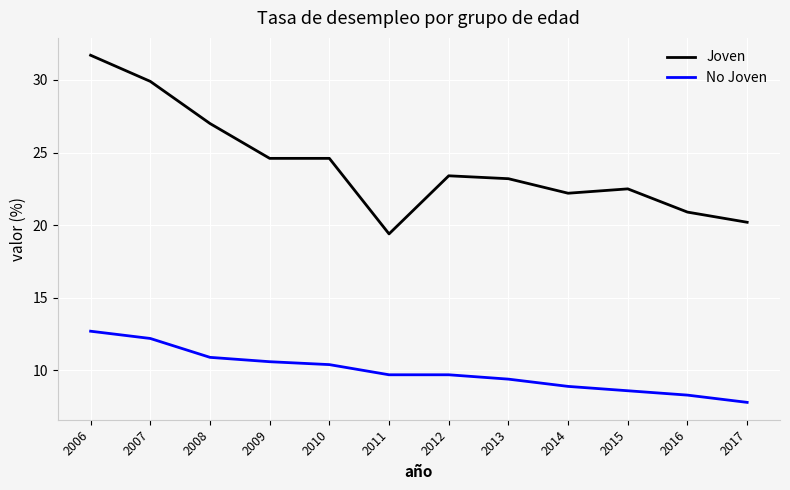

What is the difference between the highest and lowest values at 2006?

19.0